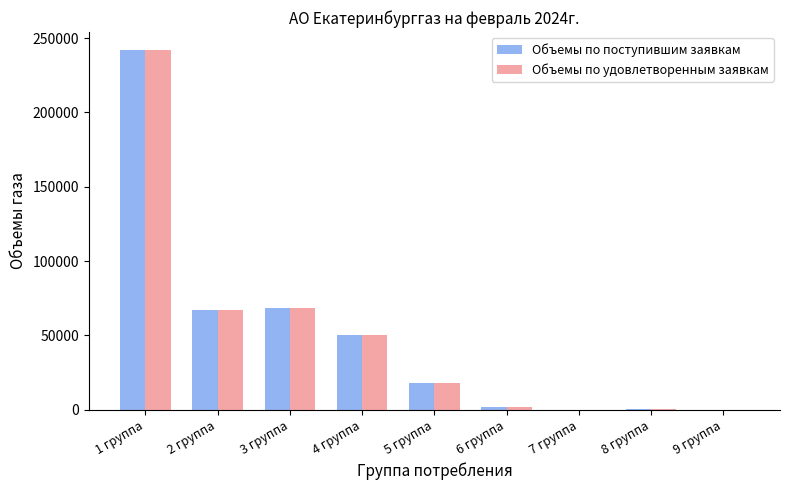

At which category is the sum across all series the highest?

1 группа